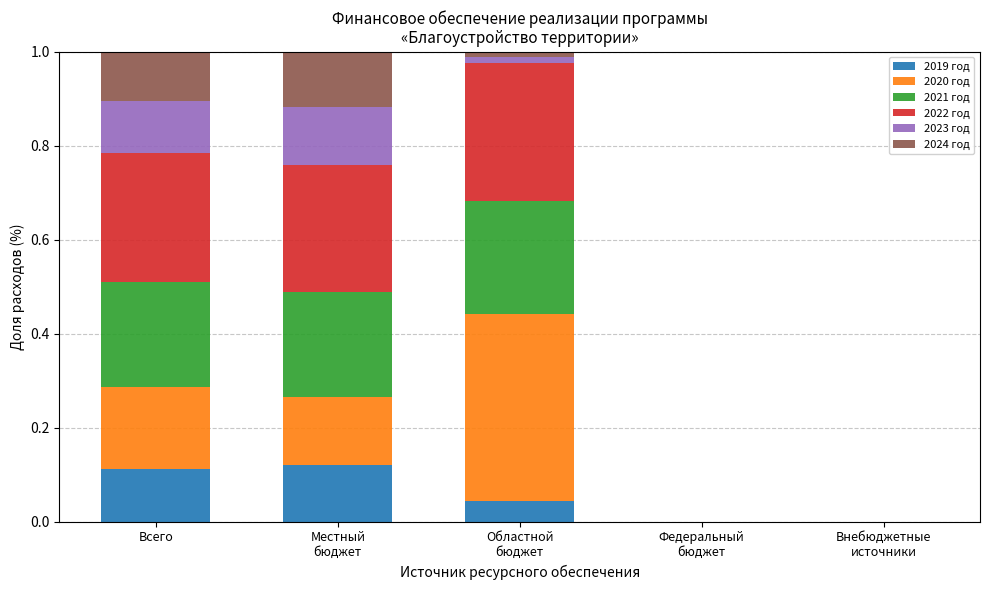

The value of 2019 год at Всего is 0.0. True or false?

False